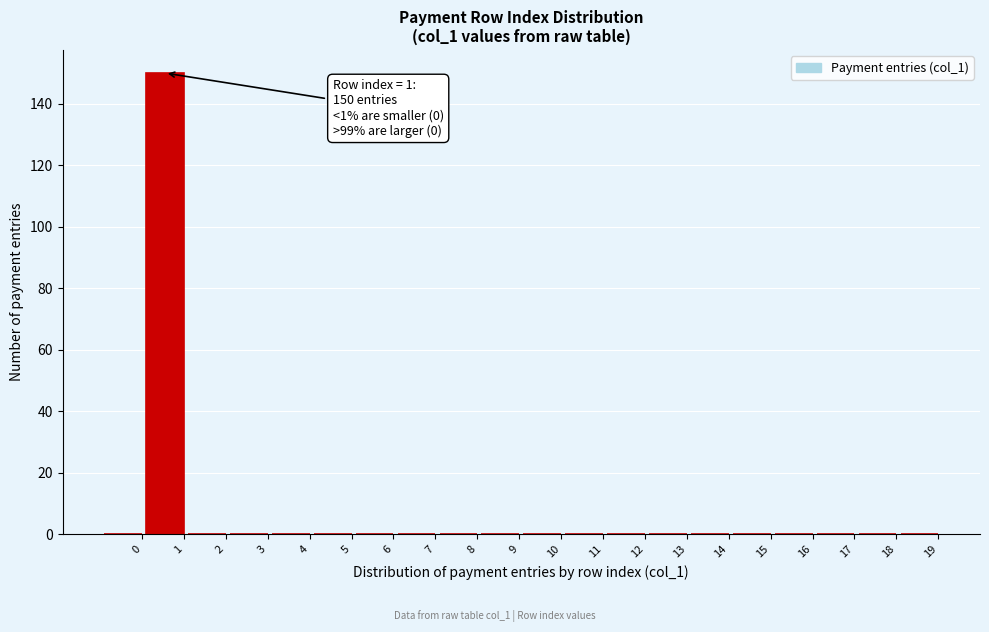

Reading left to right, transcribe all the data shown in this chart.

0=0	1=150	2=0	3=0	4=0	5=0	6=0	7=0	8=0	9=0	10=0	11=0	12=0	13=0	14=0	15=0	16=0	17=0	18=0	19=0